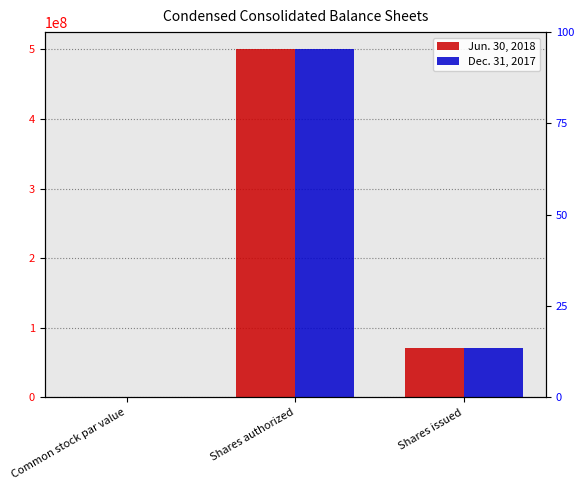

Rank the series by their maximum value, from highest to lowest.

Jun. 30, 2018, Dec. 31, 2017